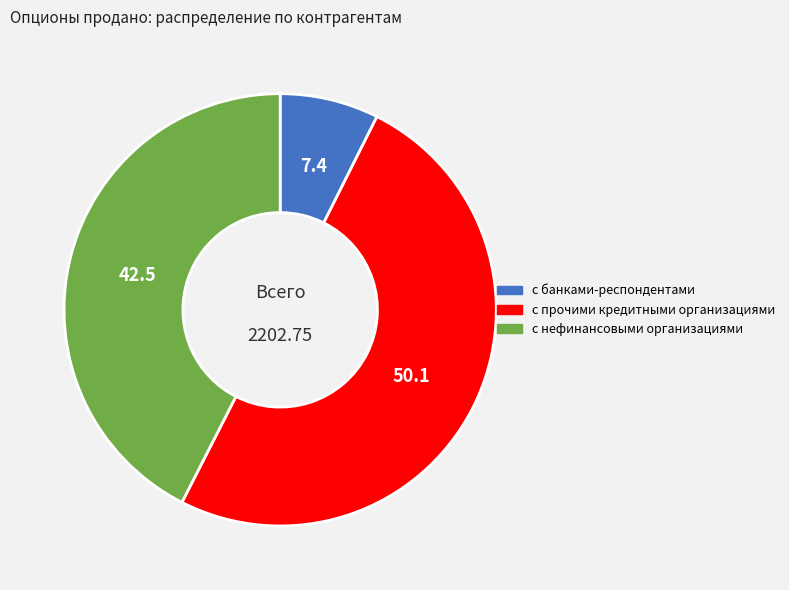

What is the ratio of the value at с банками-респондентами to the value at с нефинансовыми организациями?

0.2